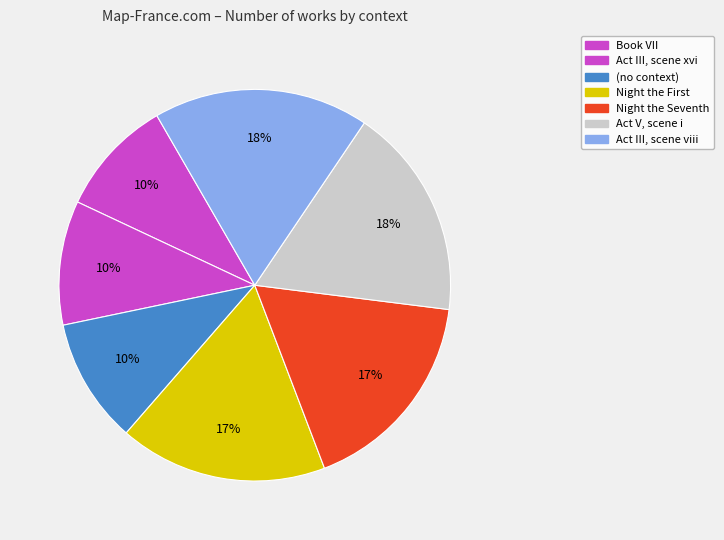

What is the largest slice in the pie chart?

Act III, scene viii